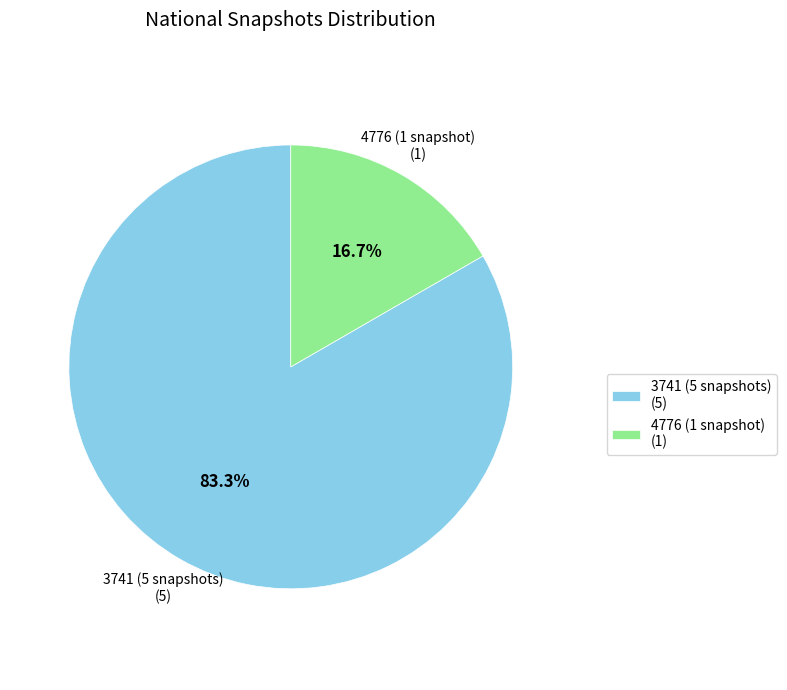

To the nearest percent, what is the average slice percentage?

50%